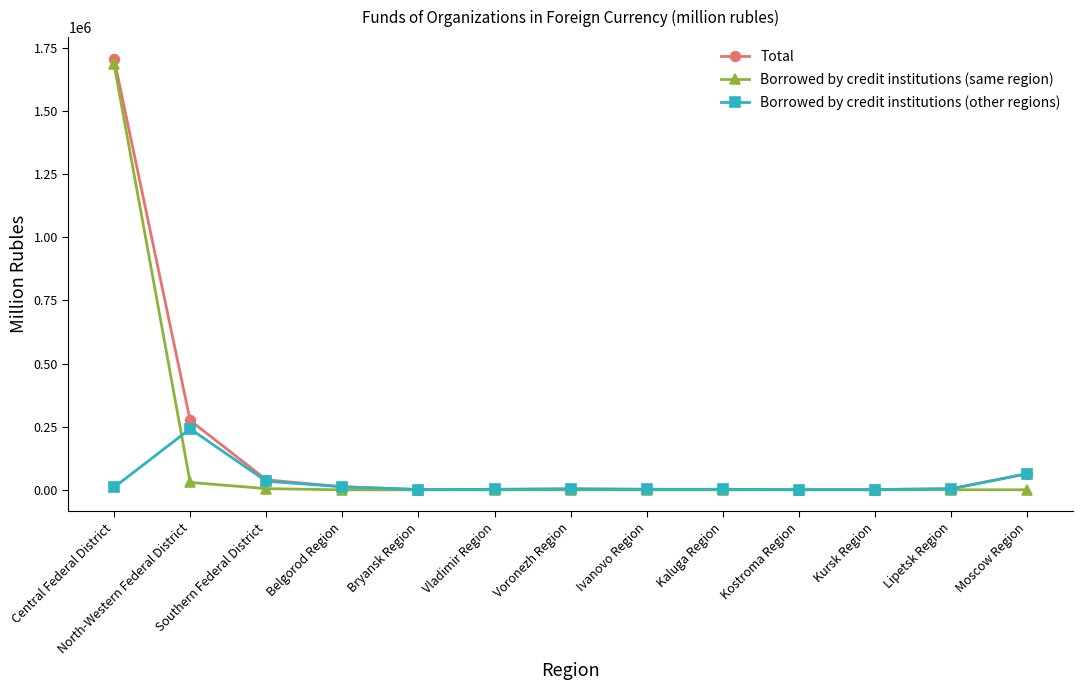

What is the average value of the Borrowed by credit institutions (same region) series?

132366